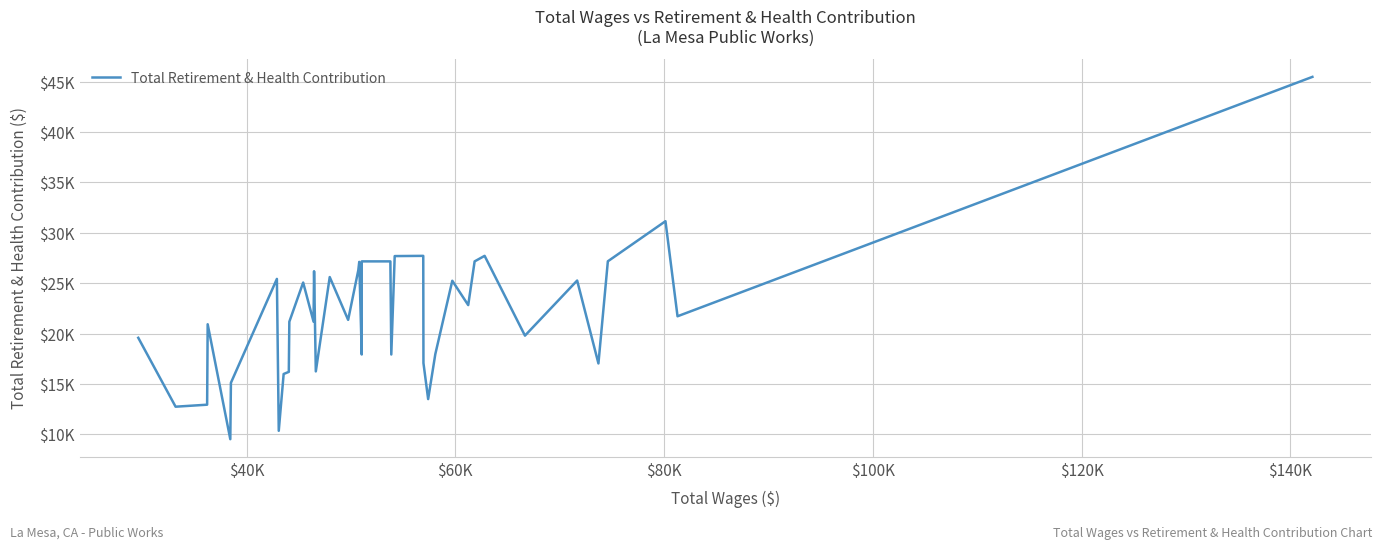

How many interior local peaks (higher than both neighbors) does the data have?

11